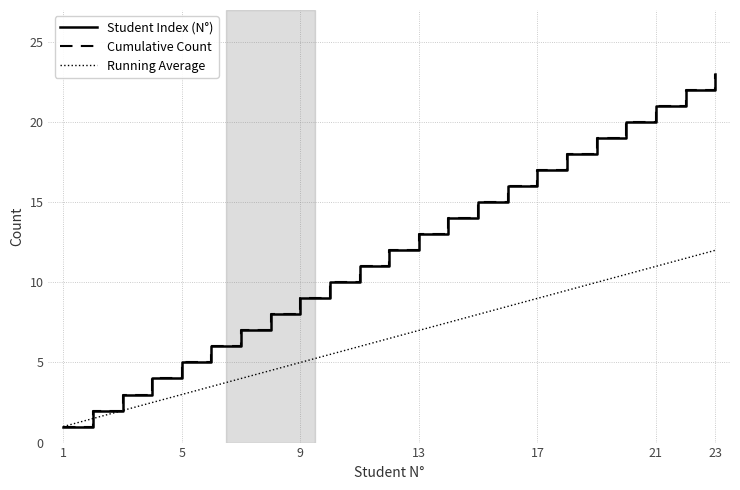

Is this an area chart (filled region under the line)?

No